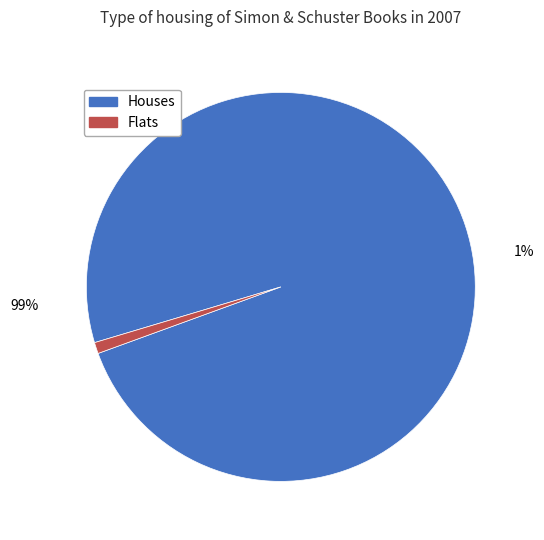

True or false: Dry accounts for 1% of the total.

False